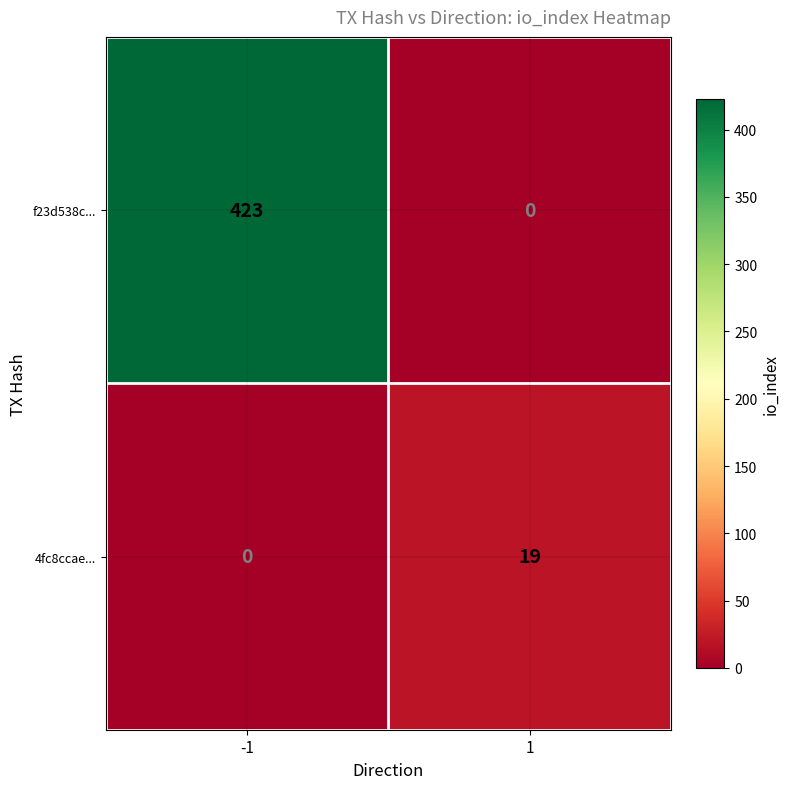

The f23d538c... series shows 87 at -1. True or false?

False